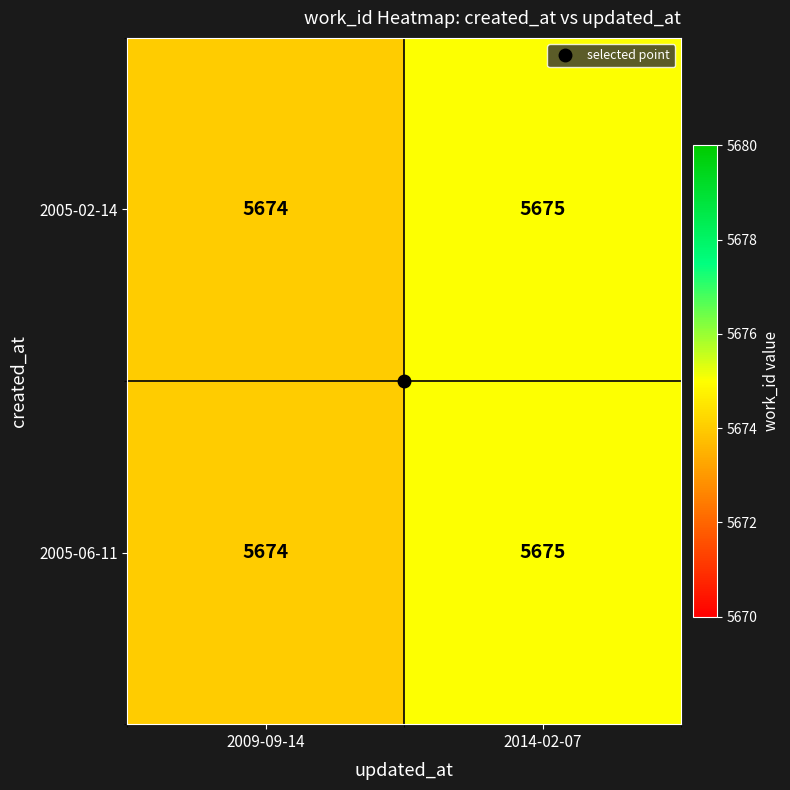

Which category has the highest value across all series?

2014-02-07